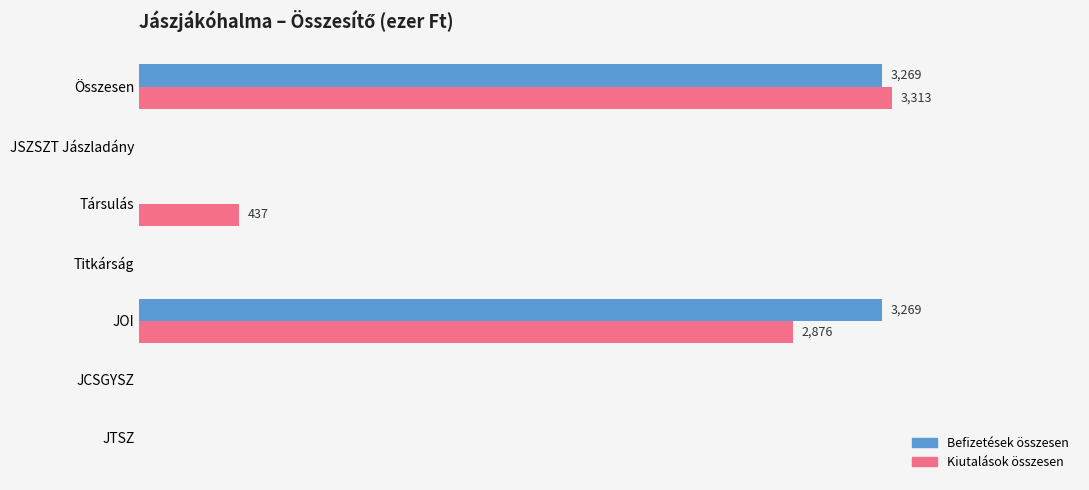

How many Kiutalások összesen values are between 0 and 2876?

6